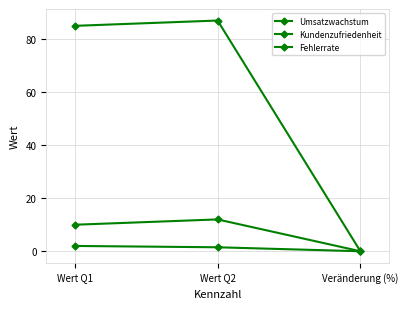

How many values in the Fehlerrate series exceed 1?

2